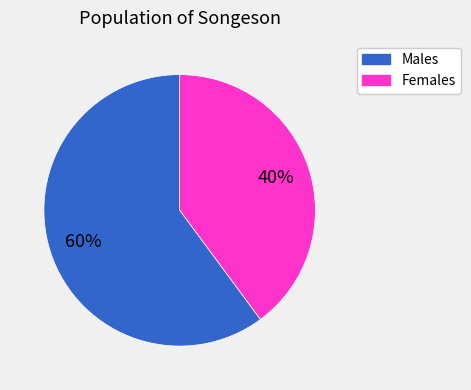

To the nearest percent, what is the difference between the largest and smallest slice percentages?

20%